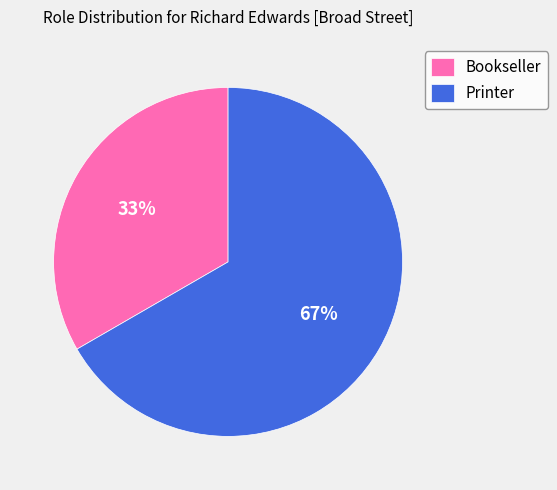

Which has a higher value, Printer or Bookseller?

Printer